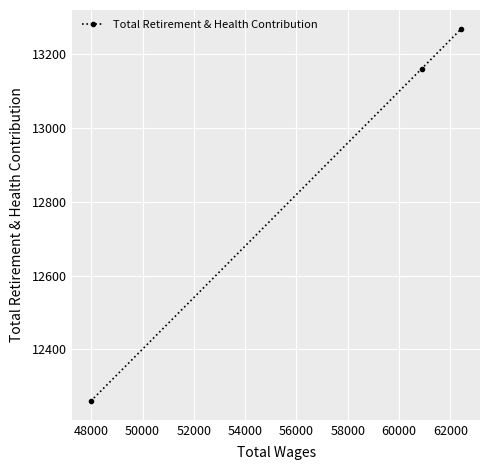

What is the maximum value shown in the chart?

13270